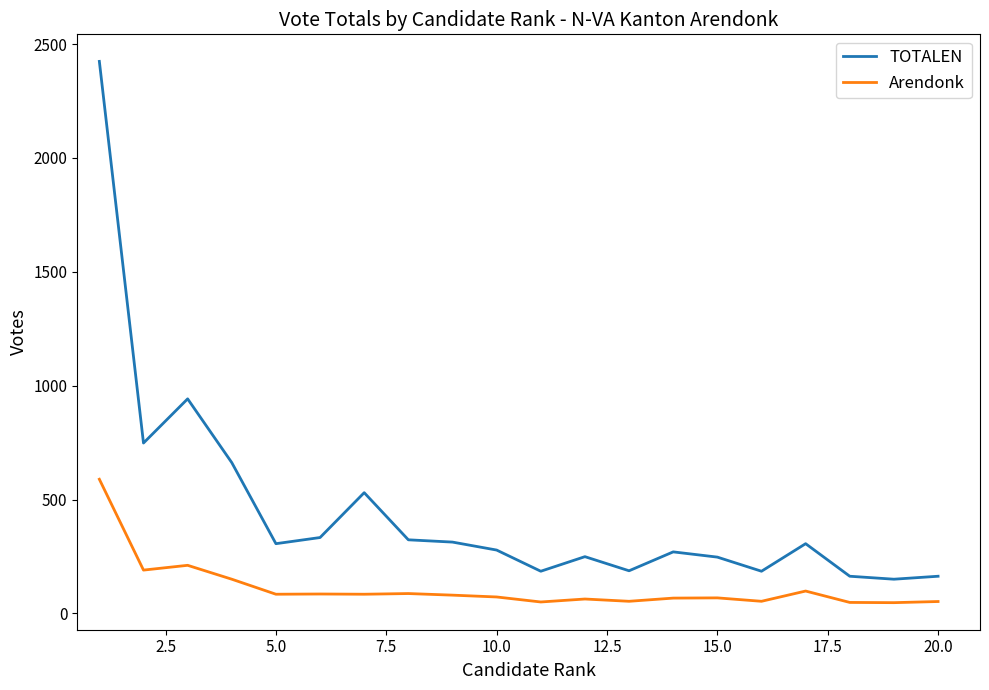

True or false: TOTALEN and Arendonk cross at least once.

False